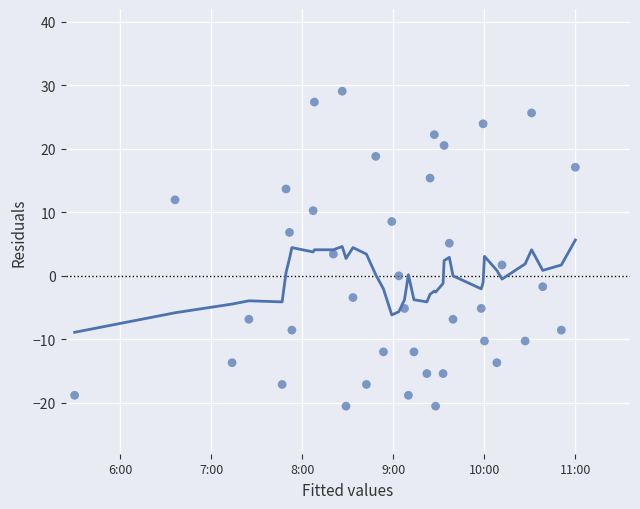

What is the range of X values (max minus min)?

5.5